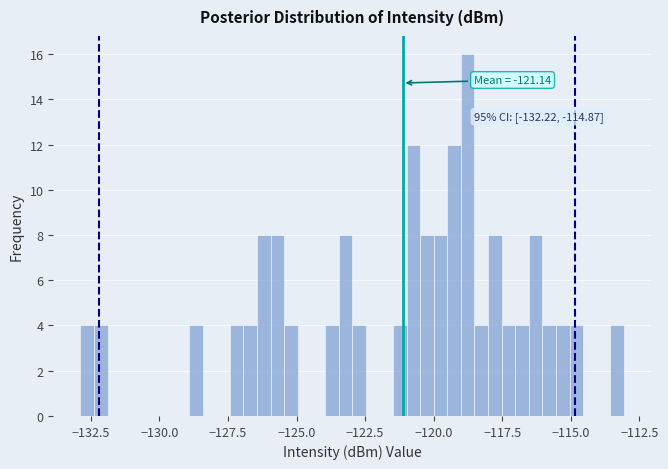

Read against the x-axis, roughly where is the centre of the tallest bar?

-119.0